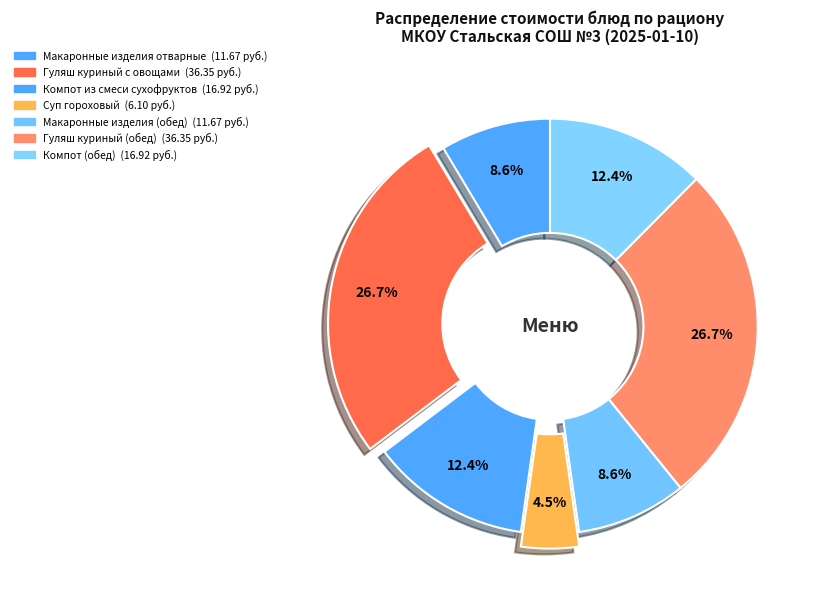

What is the total percentage of Макаронные изделия отварные and Гуляш куриный с овощами?

35.3%